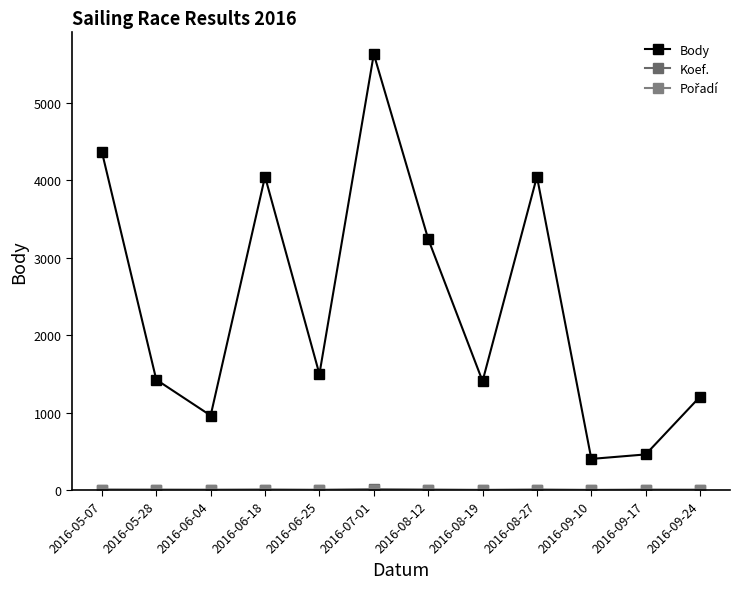

How many lines are shown in the chart?

3